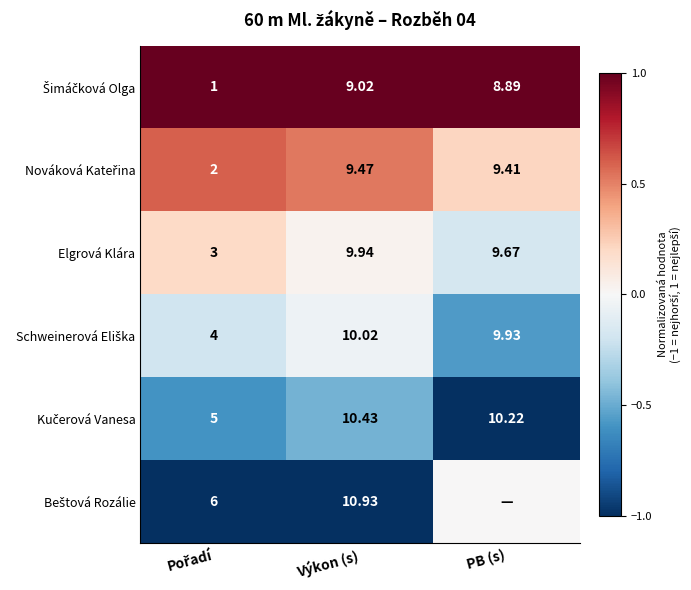

How many distinct data groups are displayed?

6